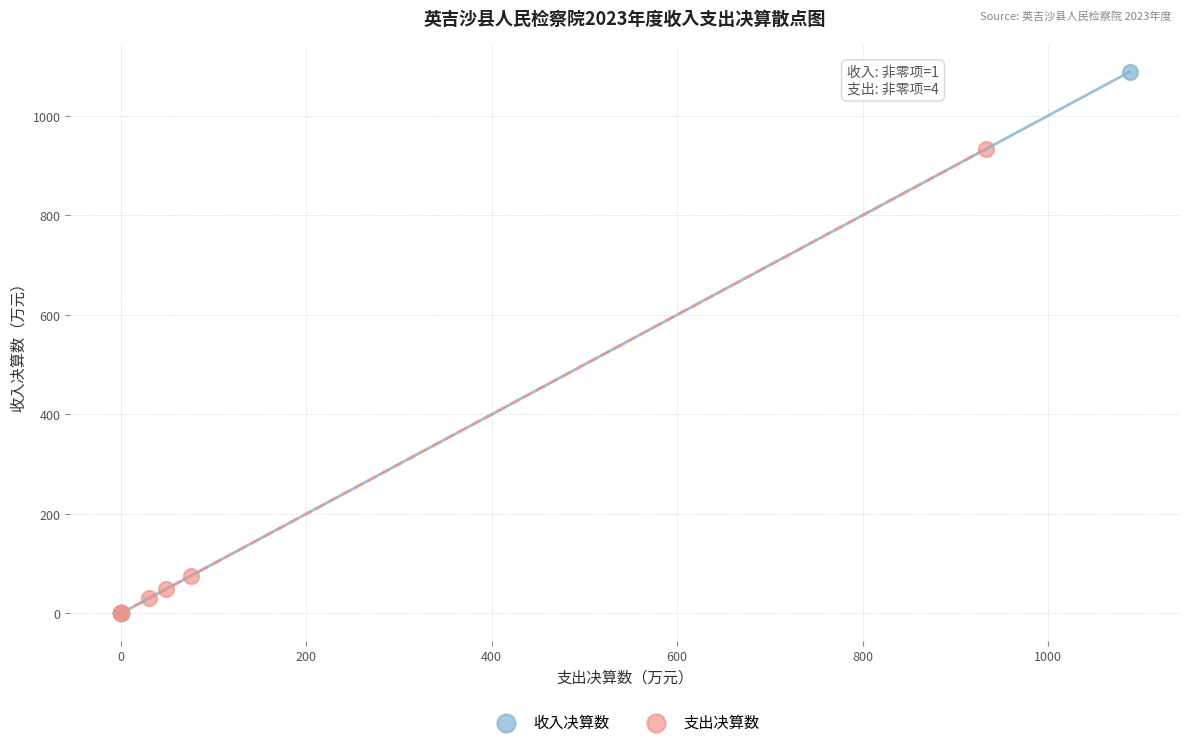

Which series contains the highest Y value?

收入决算数